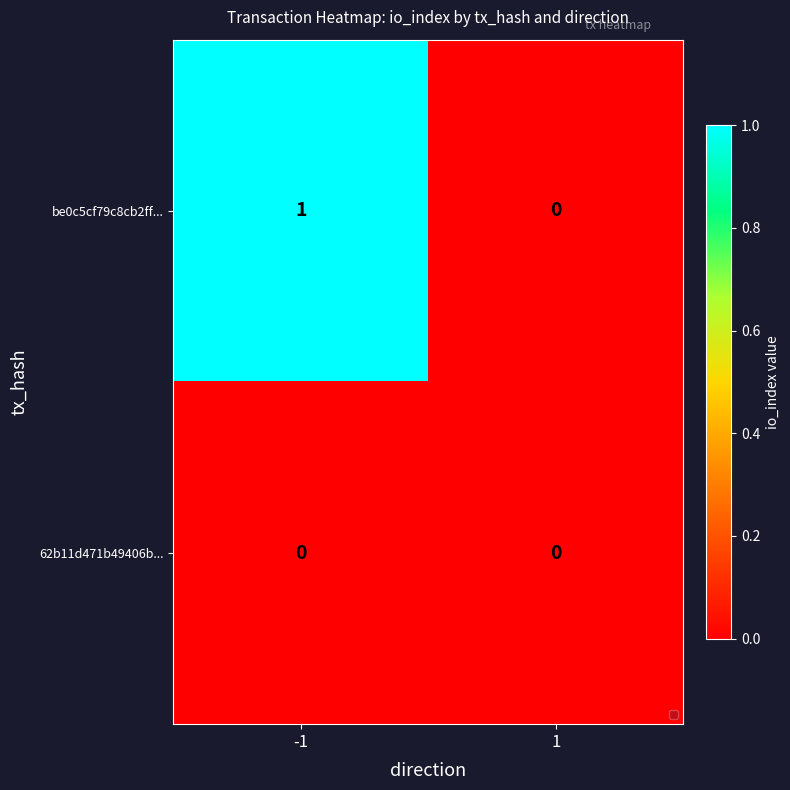

List the series in order of their peak value, highest first.

be0c5cf79c8cb2ff..., 62b11d471b49406b...